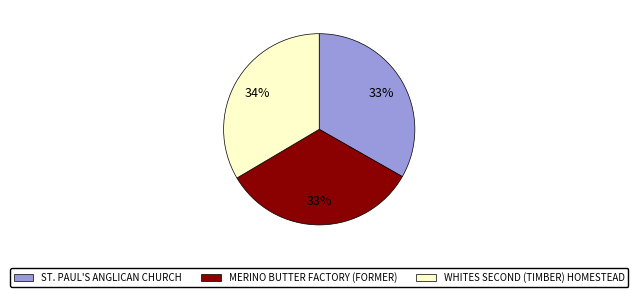

Does ST. PAUL'S ANGLICAN CHURCH represent more than half of the total?

No